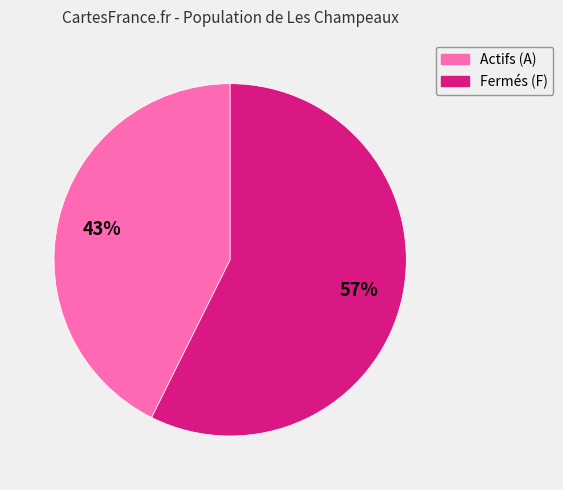

To the nearest percent, what is the average slice percentage?

50%